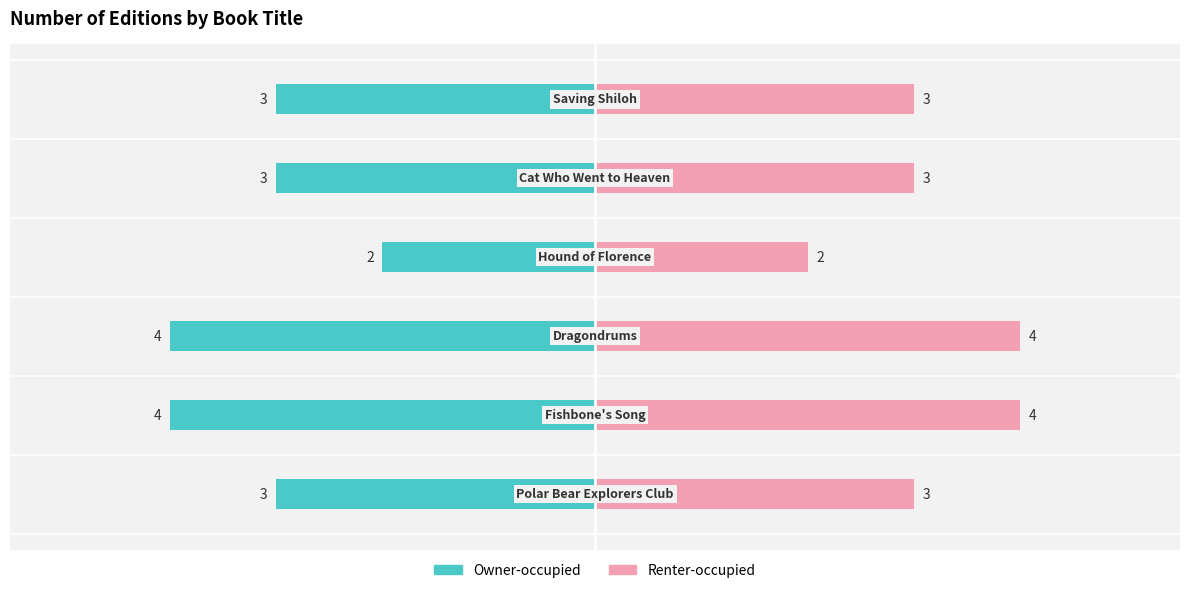

True or false: Renter-occupied has a value of 1 at 0.

False